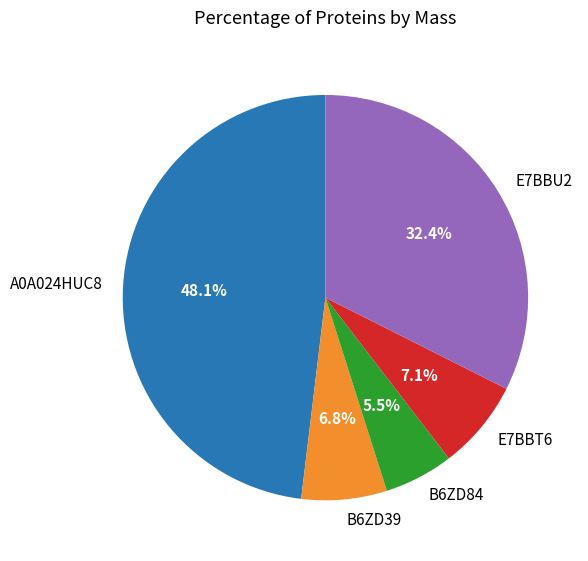

To the nearest percent, what is the difference between the B6ZD39 and E7BBU2 slice percentages?

26%